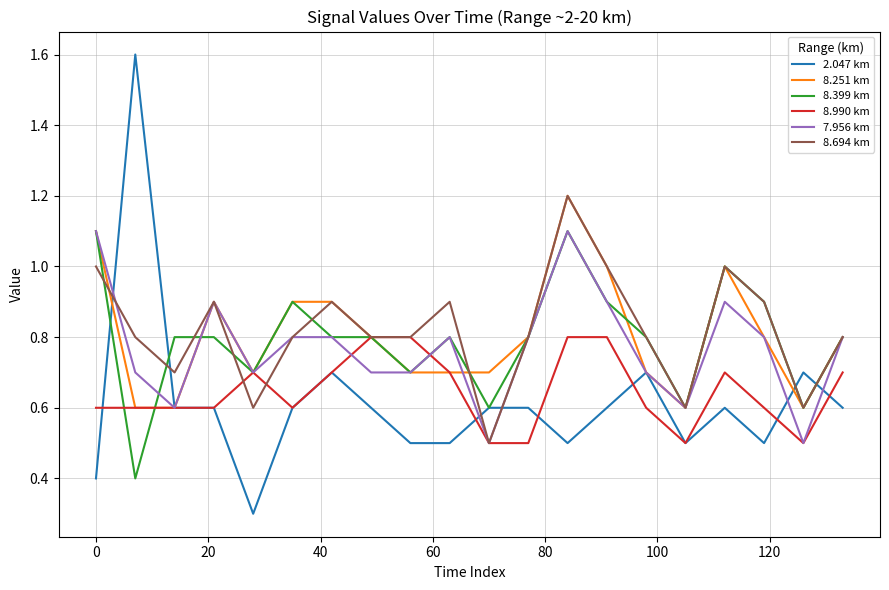

Which series has the largest range (max minus min)?

2.047 km